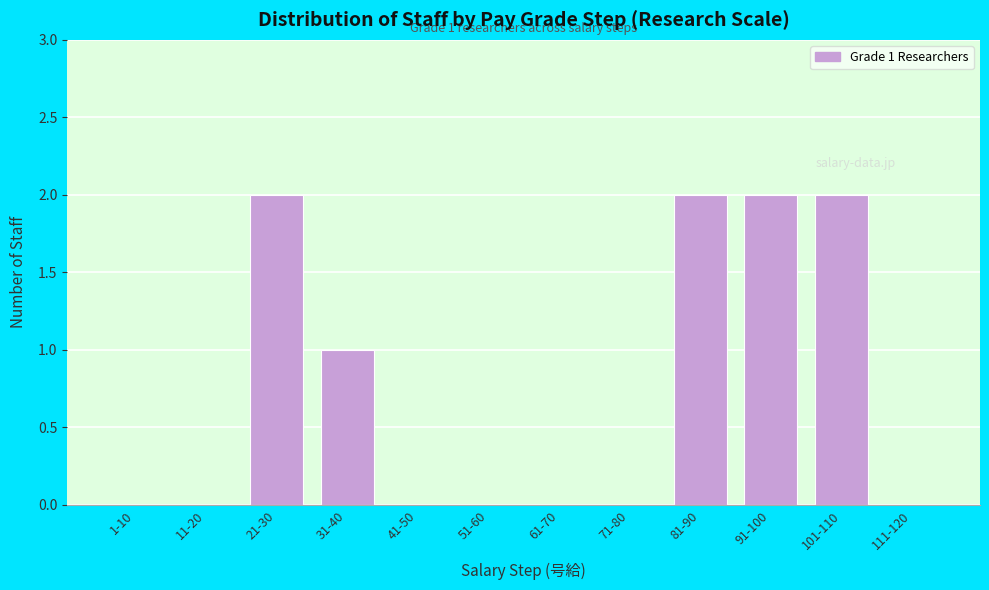

Reading left to right, what are all the values shown in this chart?

1-10=0	11-20=0	21-30=2	31-40=1	41-50=0	51-60=0	61-70=0	71-80=0	81-90=2	91-100=2	101-110=2	111-120=0